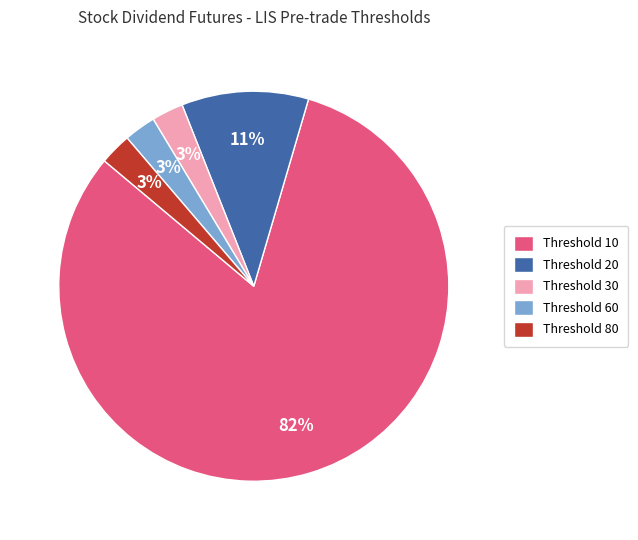

What is the largest slice in the pie chart?

Threshold 10